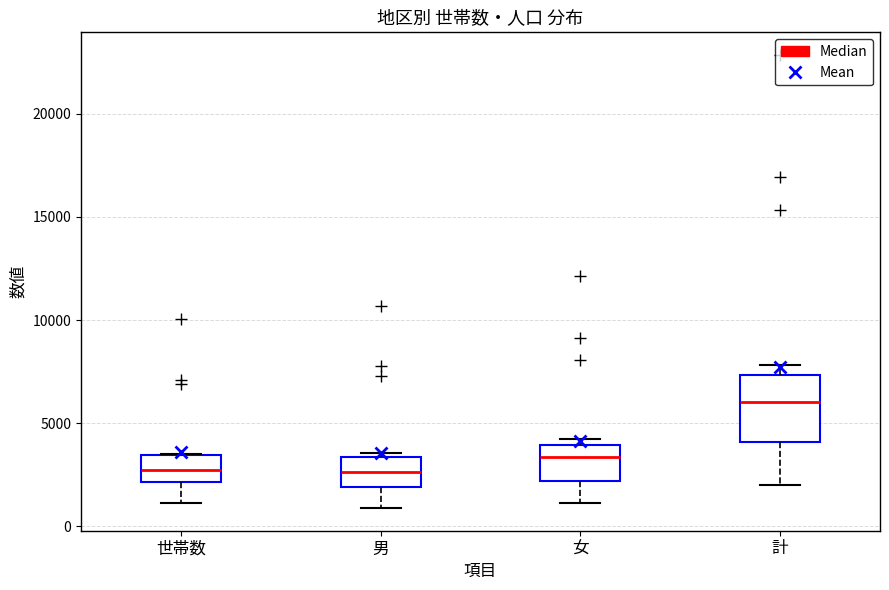

Where is the upper edge of the box for 男 on the y-axis? The values are not printed on the chart, so give them approximately, as read against the axis.

3500